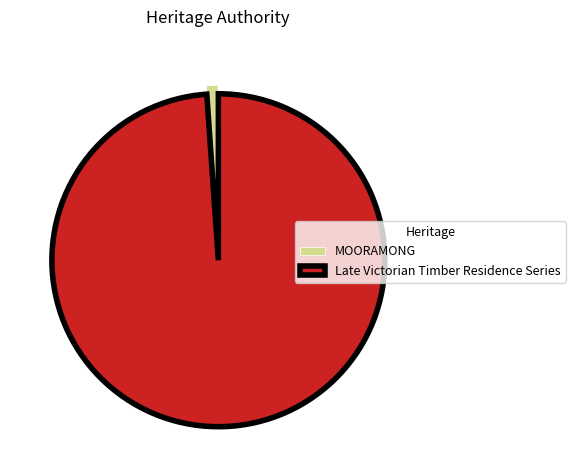

Rank the categories by value from highest to lowest.

Late Victorian Timber Residence Series, MOORAMONG